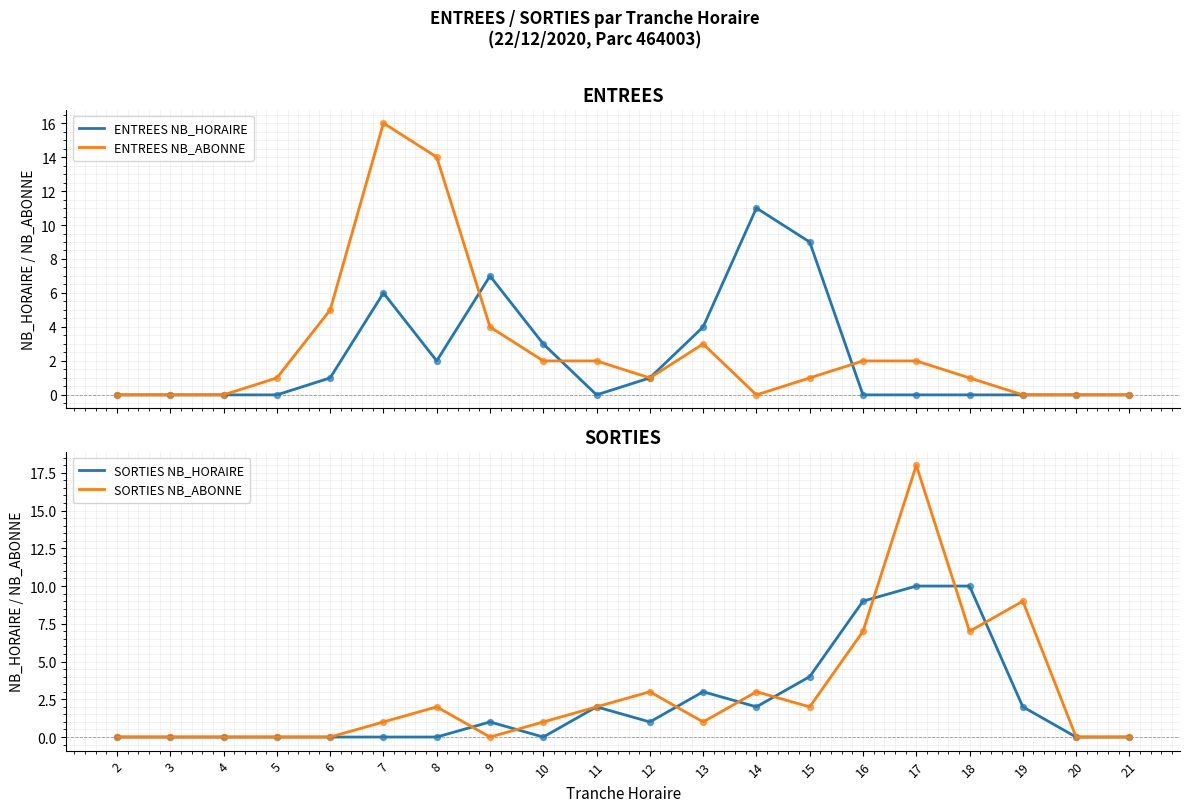

Which series reaches the minimum Y coordinate?

ENTREES NB_HORAIRE